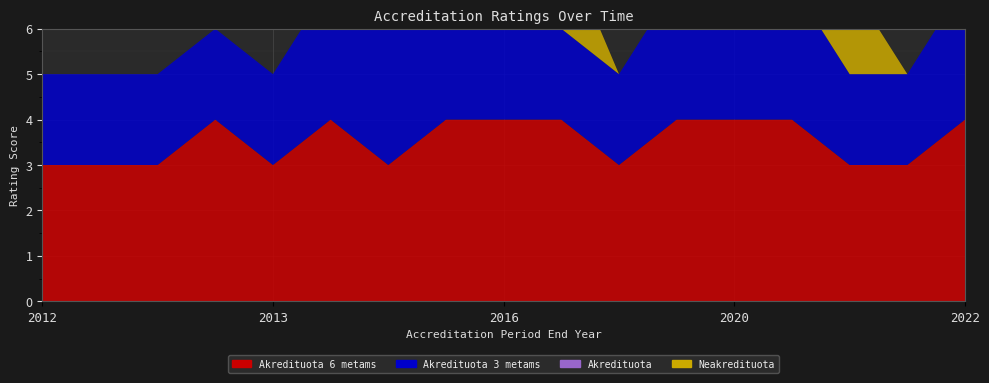

Reading left to right, list all the values displayed in this chart.

Akredituota 6 metams: 3	3	3	4	3	4	3	4	4	4	3	4	4	4	3	3	4
Akredituota 3 metams: 2	2	2	2	2	3	3	3	2	2	2	3	3	3	2	2	3
Akredituota: 0	0	0	0	0	0	0	0	0	0	0	0	0	0	0	0	0
Neakredituota: 0	0	0	0	0	0	0	0	2	2	0	0	0	0	2	0	0